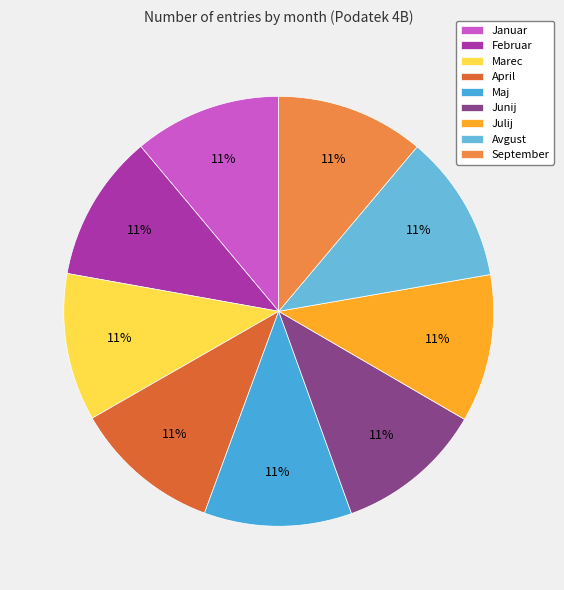

Approximately how many times larger is the value at Marec compared to September?

1.0